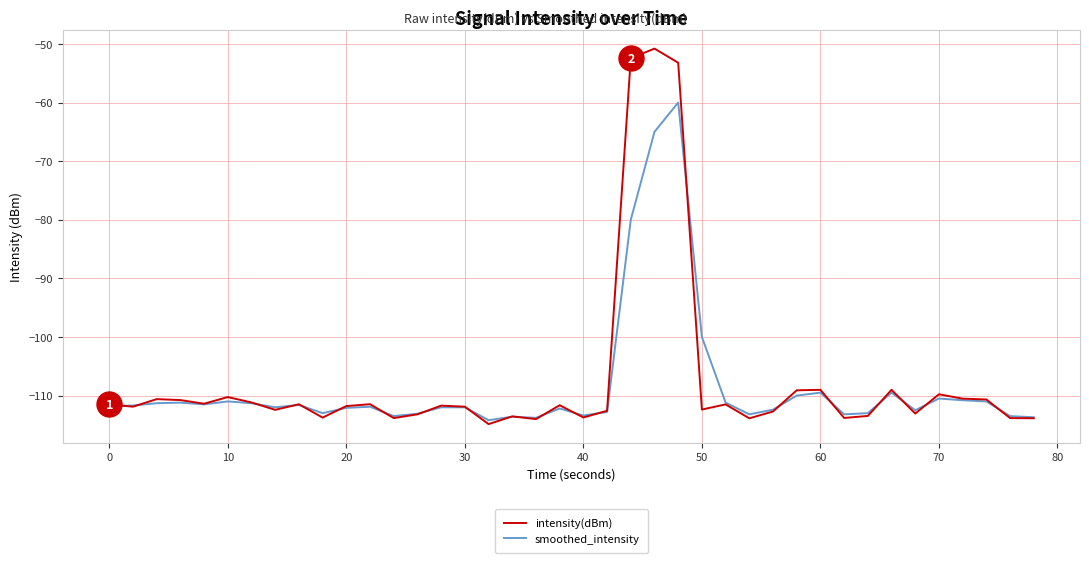

Which series has the largest total across all categories?

intensity(dBm)